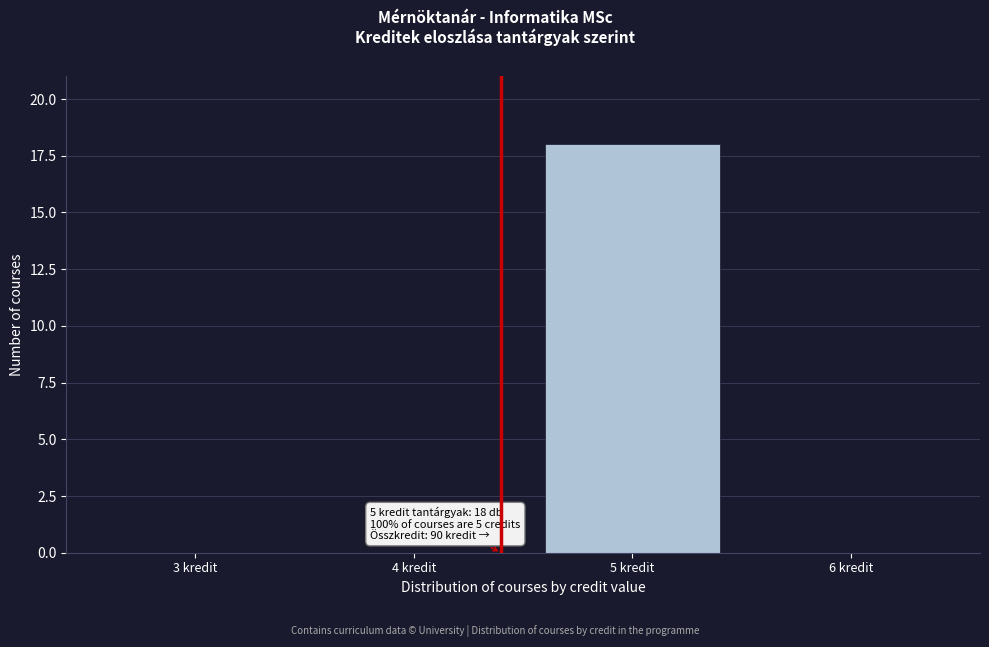

Reading left to right, extract all data points from this chart.

3 kredit=0	4 kredit=0	5 kredit=18	6 kredit=0